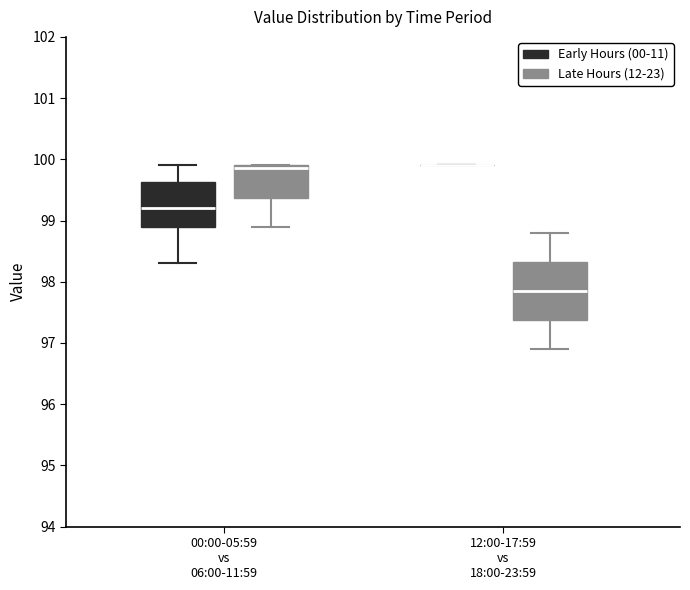

Which box is the tallest, from its lower edge to its upper edge?

12:00-17:59 vs 18:00-23:59 (Late Hours (12-23))